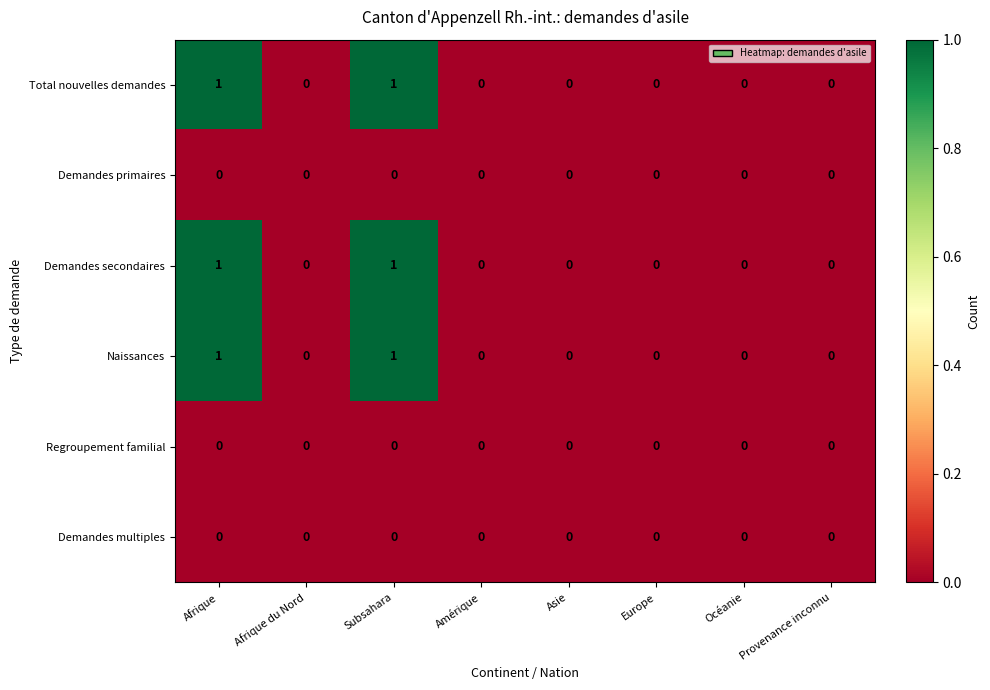

The value of Naissances at Europe is 0. True or false?

True